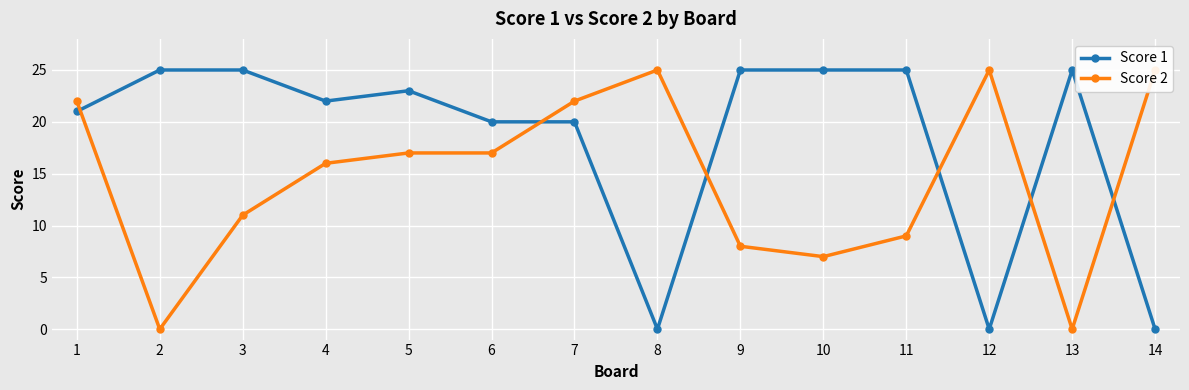

What is the value of the Score 1 point at the 5th from the left?

23